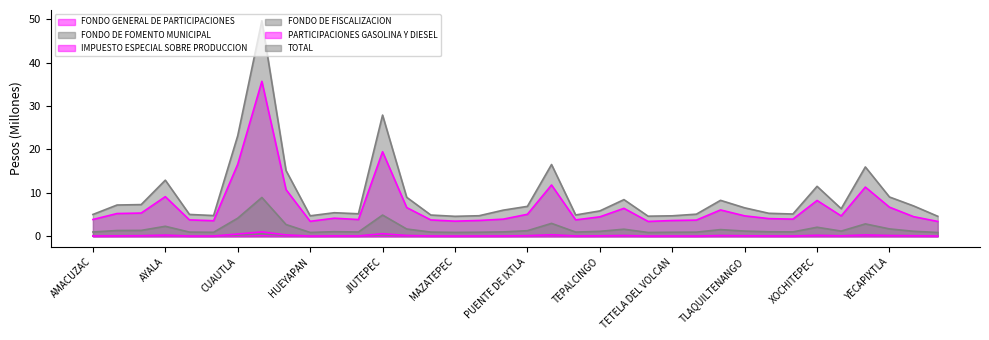

What are all the series names shown in the legend?

FONDO GENERAL DE PARTICIPACIONES, FONDO DE FOMENTO MUNICIPAL, IMPUESTO ESPECIAL SOBRE PRODUCCION, FONDO DE FISCALIZACION, PARTICIPACIONES GASOLINA Y DIESEL, TOTAL